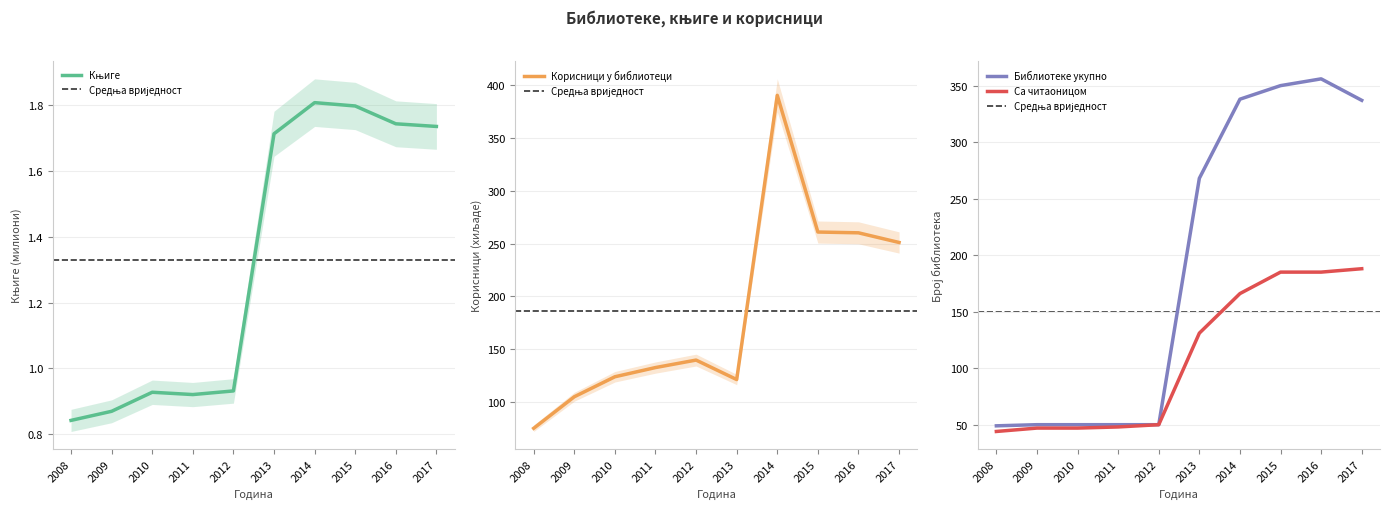

Reading right to left, list all the values displayed in this chart.

Књиге: 1.7	1.7	1.8	1.8	1.7	0.9	0.9	0.9	0.9	0.8
Корисници у библиотеци: 251.0	260.2	260.9	390.2	121.4	139.8	132.7	124.0	105.1	75.3
Са читаоницом: 188.0	185.0	185.0	166.0	131.0	50.0	48.0	47.0	47.0	44.0
Библиотеке укупно: 337.0	356.0	350.0	338.0	268.0	50.0	50.0	50.0	50.0	49.0